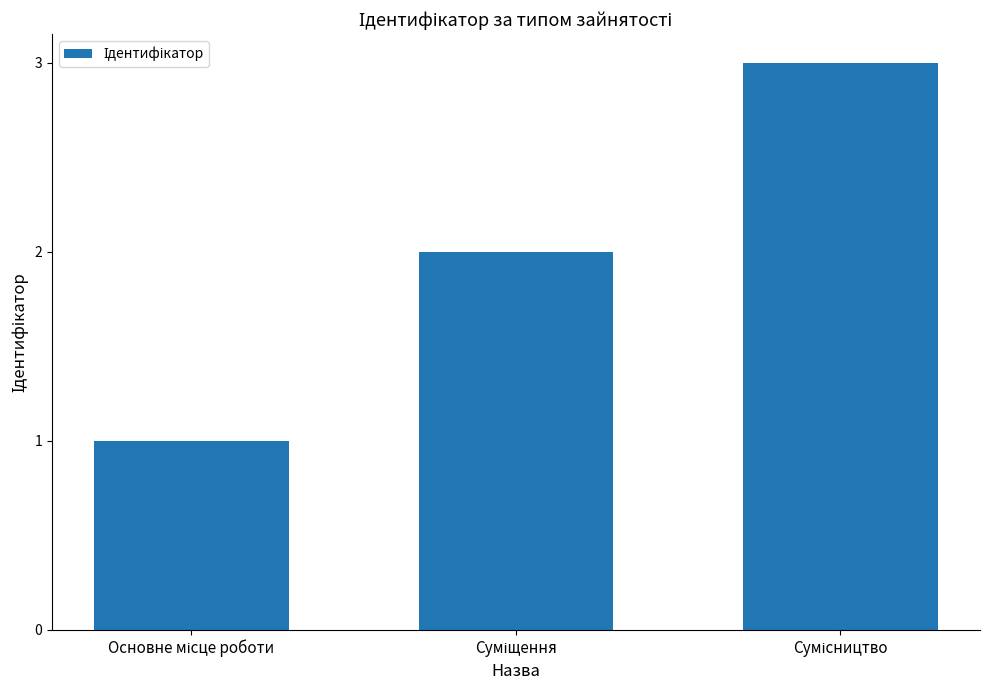

What is the sum of all values?

6